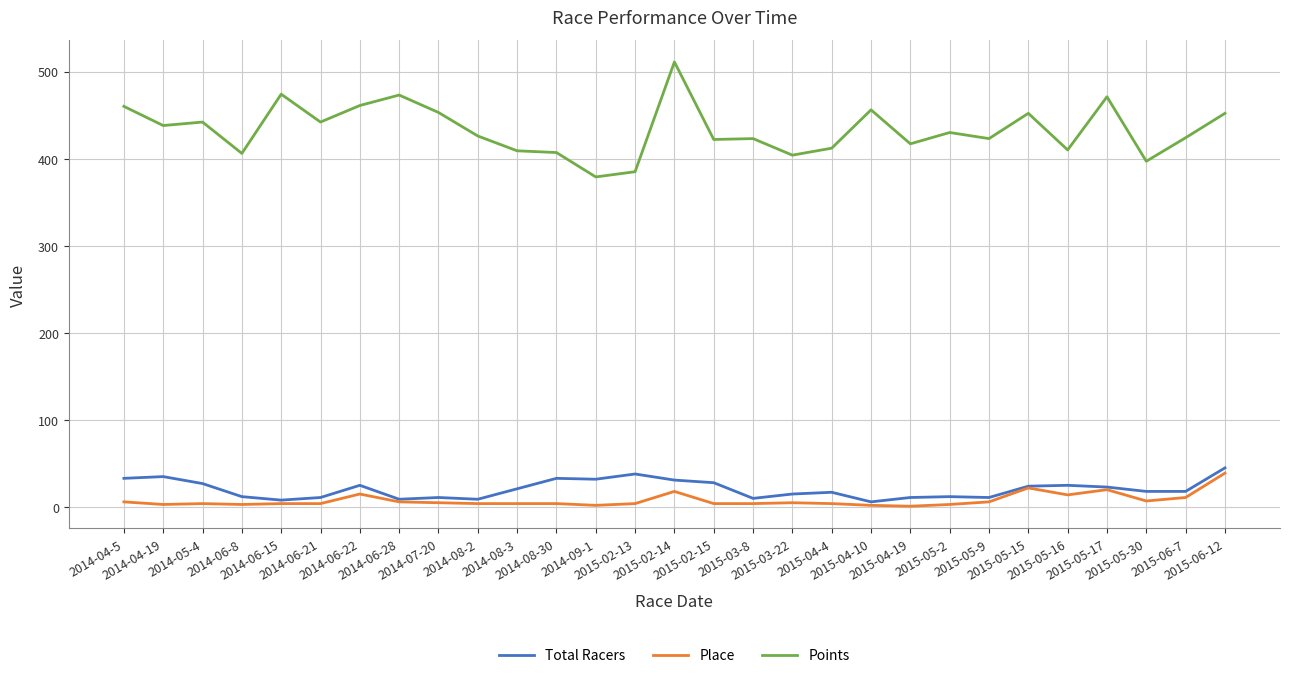

The value of Points at 2014-06-8 is 406. True or false?

True